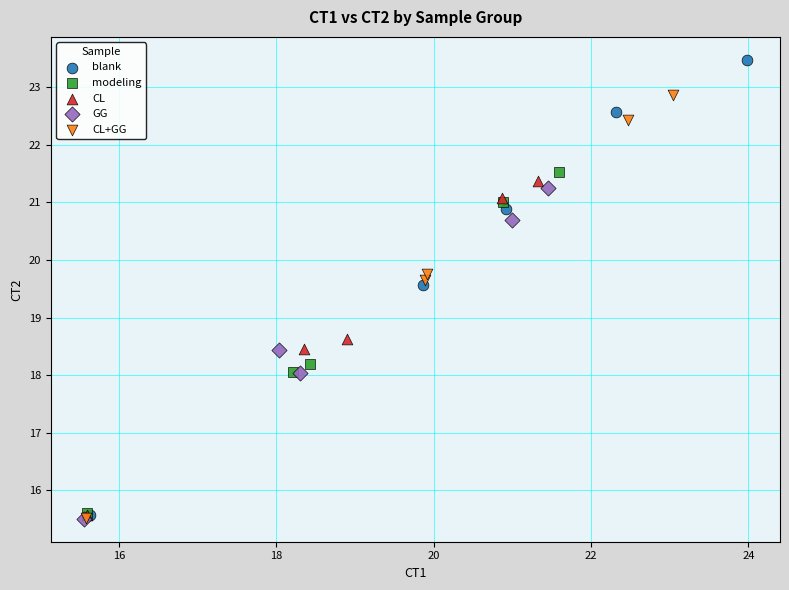

Which series contains the highest Y value?

blank